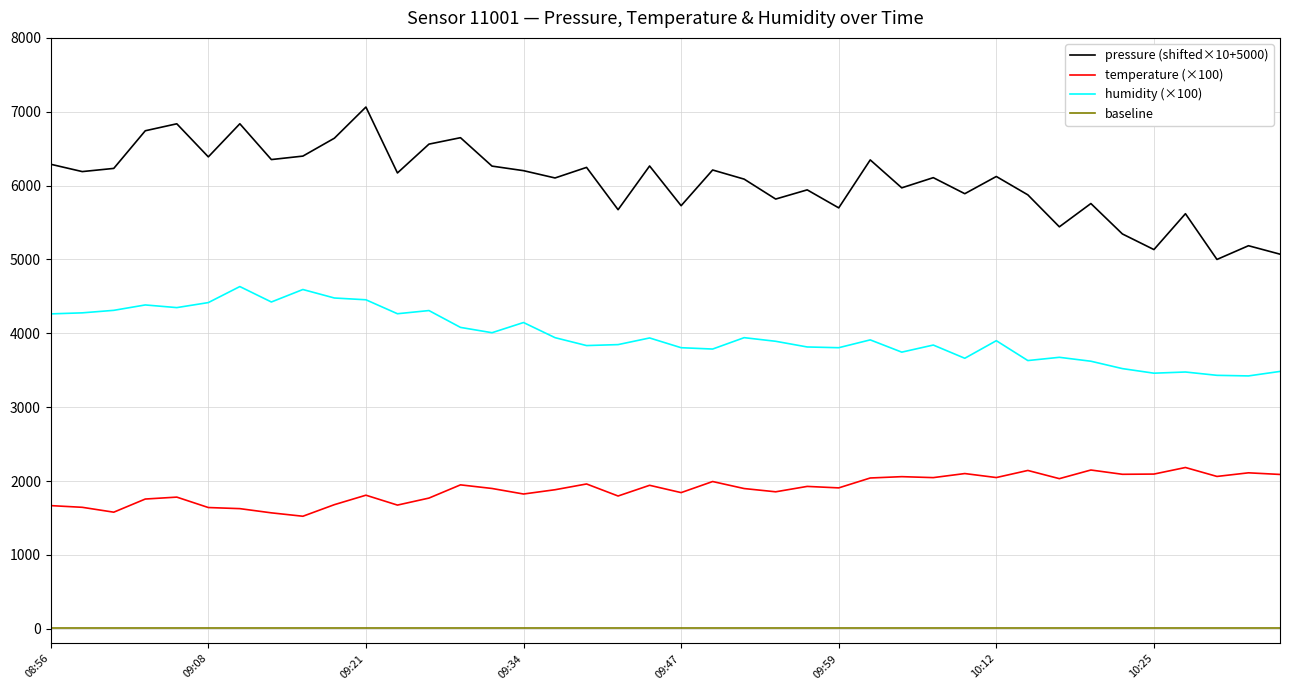

How many values in the pressure (shifted×10+5000) series exceed 6171?

20